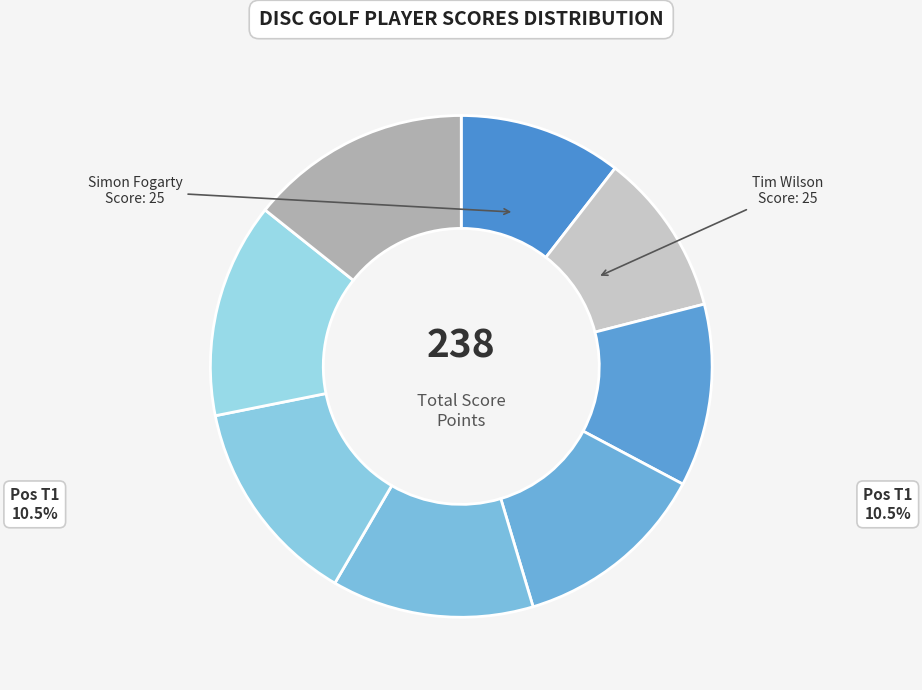

Does any single category account for the majority?

No